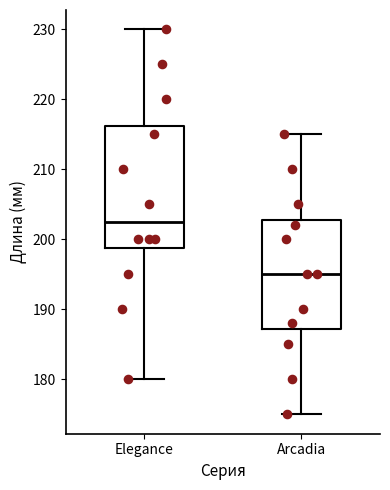

Reading left to right, transcribe this box plot: for each box, give where its median line is, the range the box spans, and where its two whiskers end, as read against the y-axis. The values are not printed on the chart, so give them approximately, as read against the axis.

Elegance: median 203, box 199 to 216, whiskers 180 to 230
Arcadia: median 195, box 187 to 203, whiskers 175 to 215